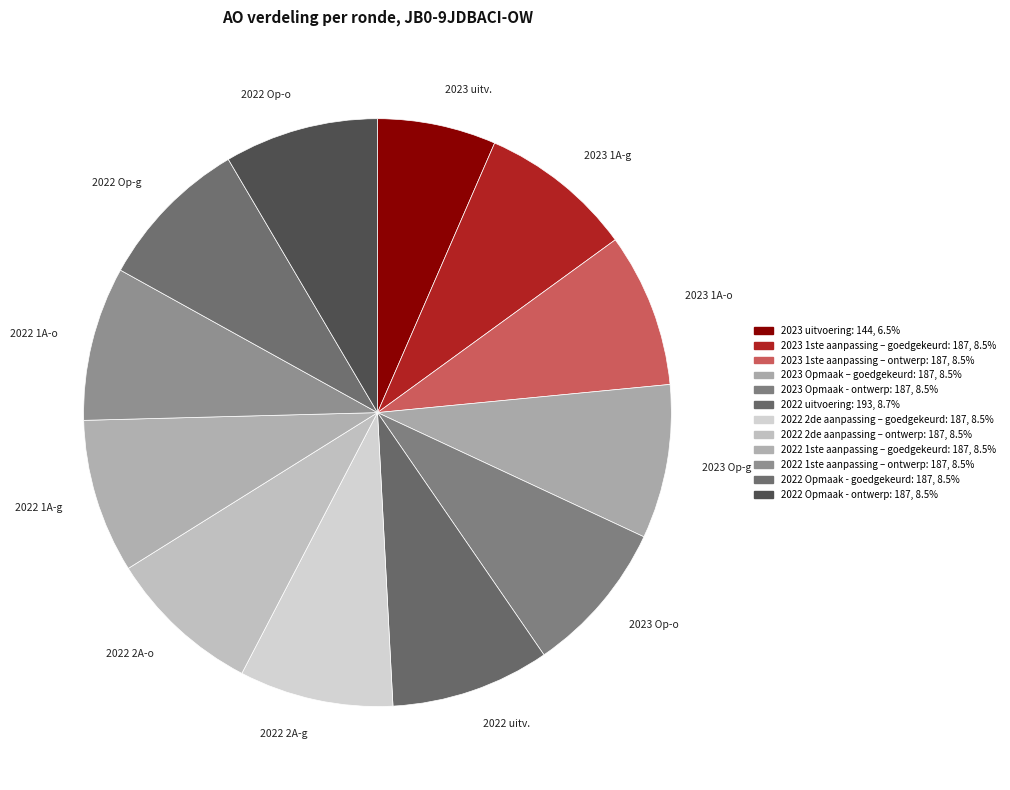

Count the number of slices in the pie.

12